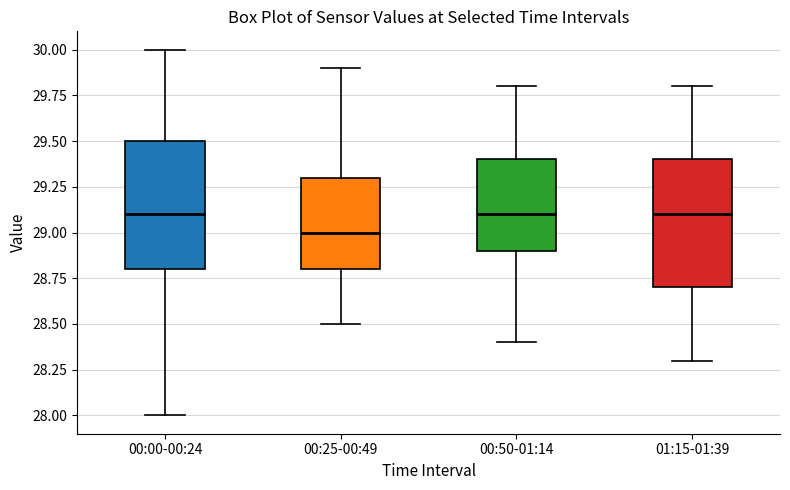

Where is the upper edge of the box for 00:50-01:14 on the y-axis? The values are not printed on the chart, so give them approximately, as read against the axis.

29.4